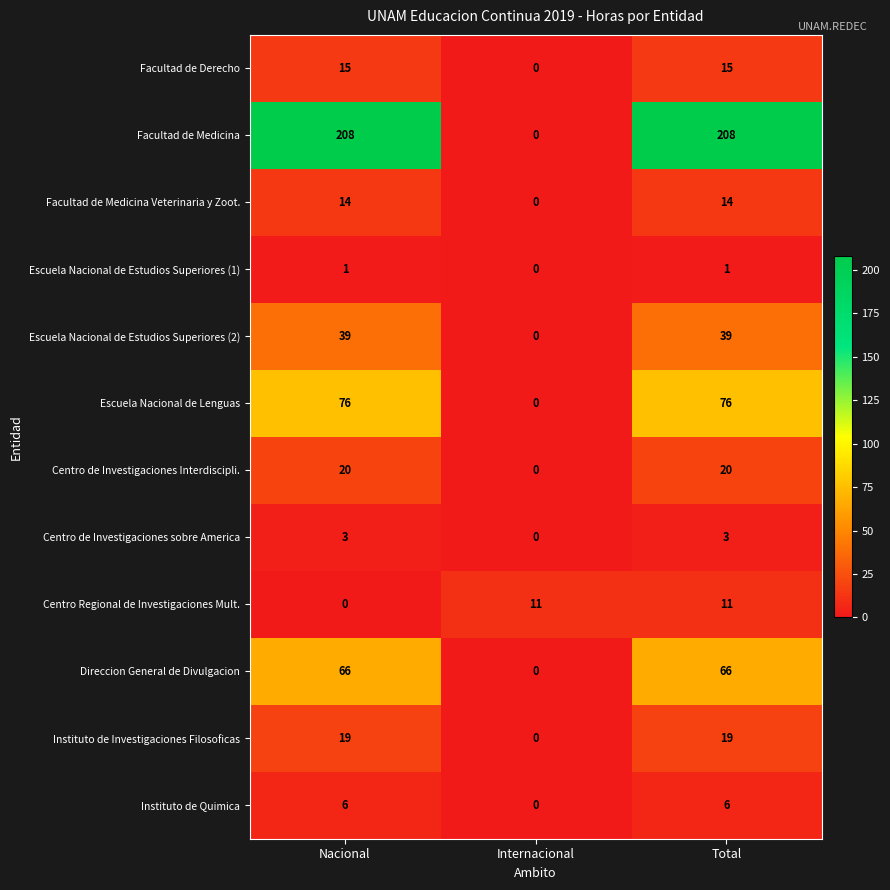

Which series has the widest spread of values?

Facultad de Medicina